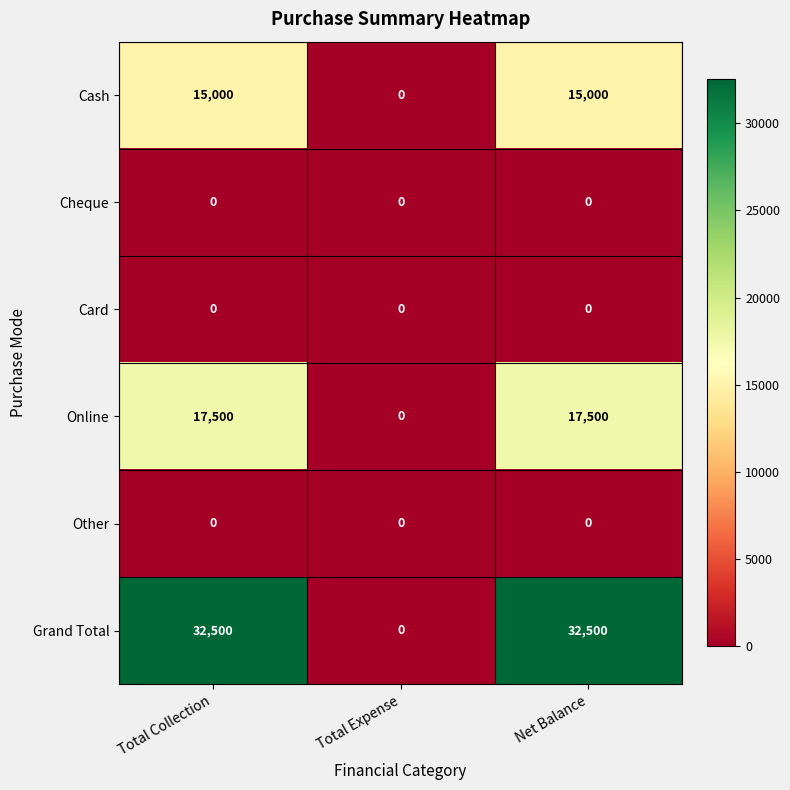

Is it true that Online equals 17500 at Total Collection?

True